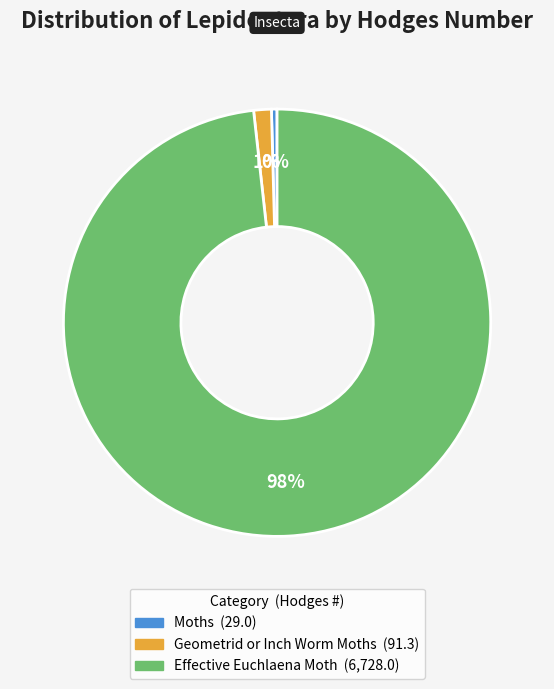

Which has a higher value, Moths or Effective Euchlaena Moth?

Effective Euchlaena Moth